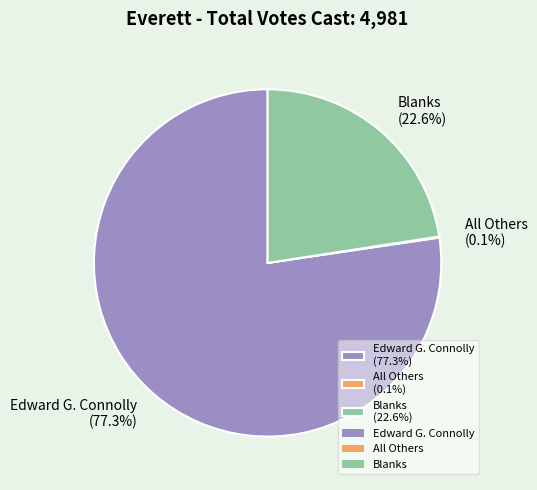

Which has a higher value, Blanks (22.6%) or Edward G. Connolly (77.3%)?

Edward G. Connolly (77.3%)